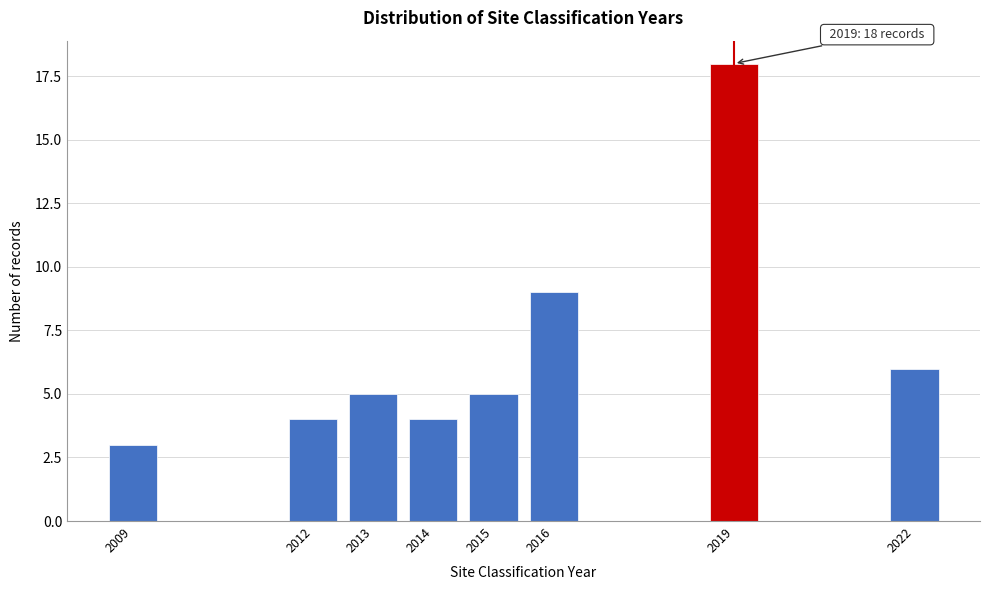

Reading left to right, list all the values displayed in this chart.

3	4	5	4	5	9	18	6